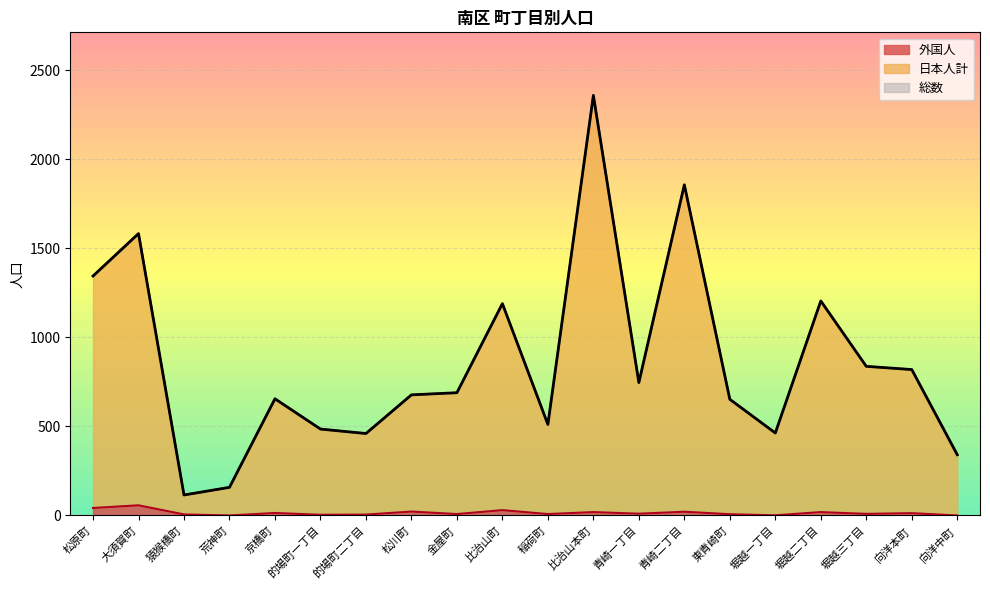

At which category is the sum across all series the highest?

比治山本町